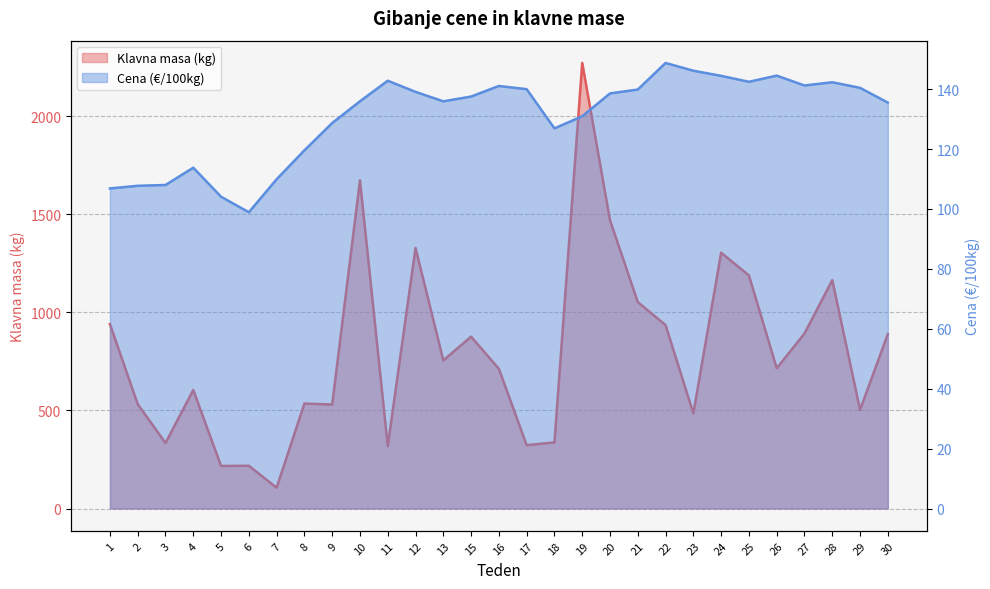

At 10, list the series in order from smallest to largest.

Cena (€/100kg), Klavna masa (kg)